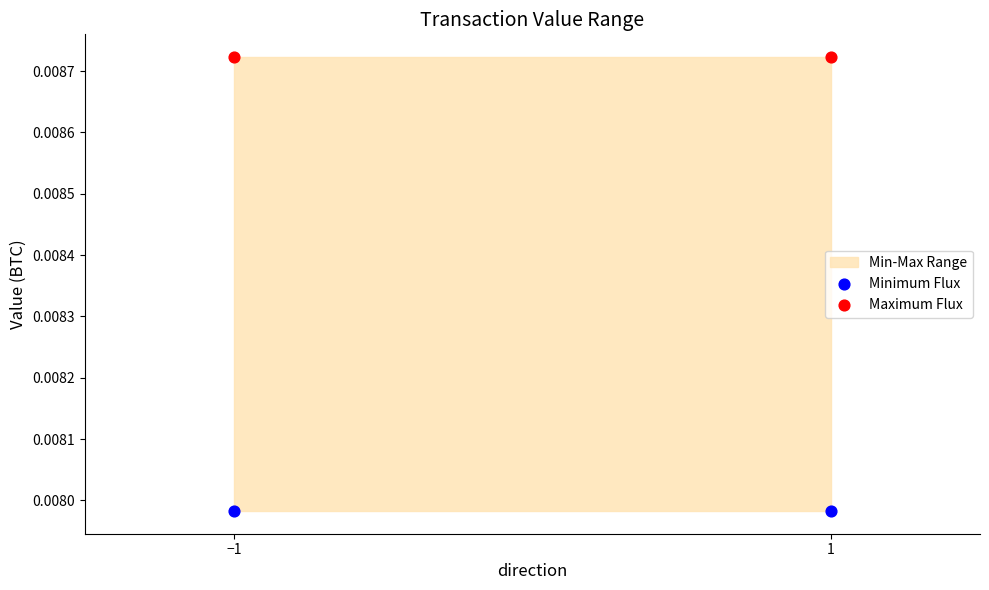

Which series reaches the maximum Y coordinate?

Maximum Flux